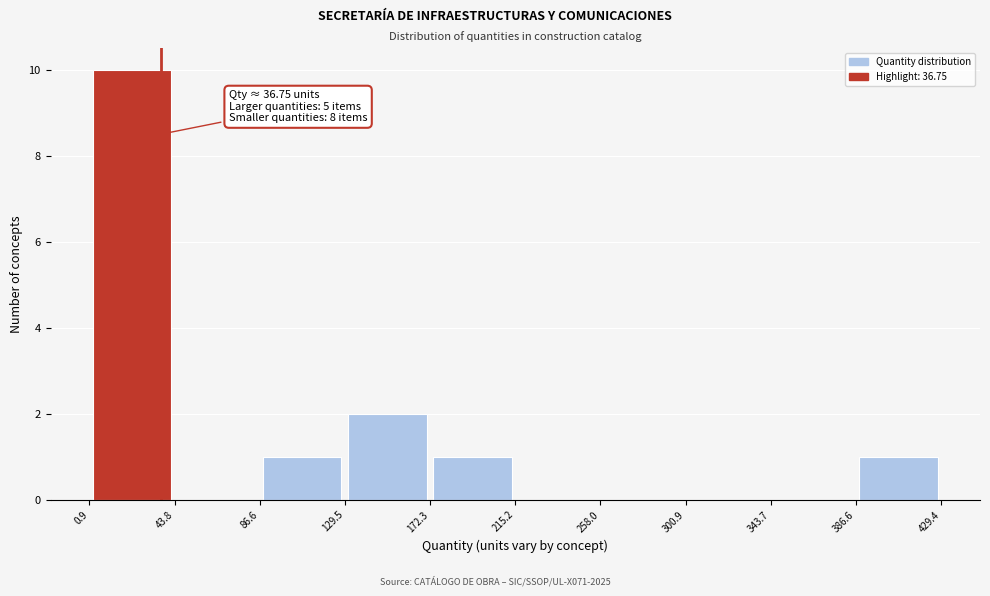

Over which range of the x-axis is the bar tallest?

0.9 to 43.8